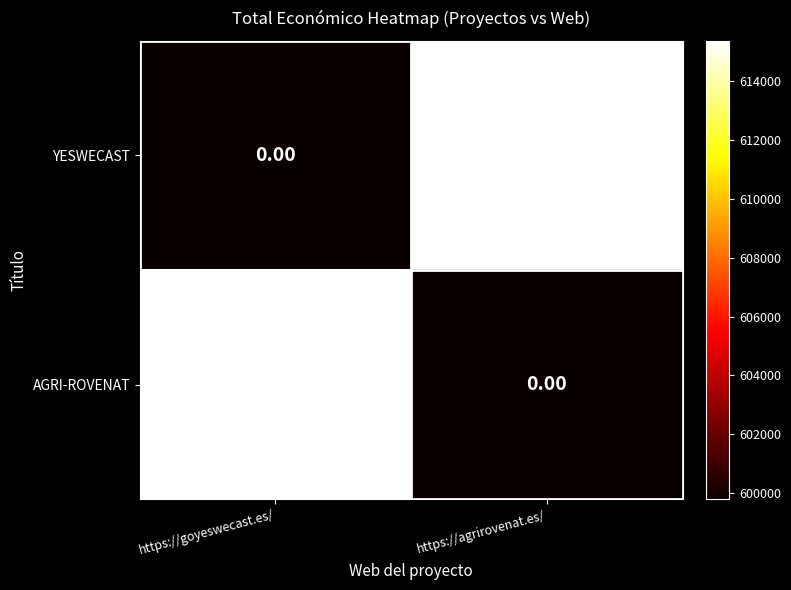

What is the spread (max minus min) of values at https://agrirovenat.es/?

1